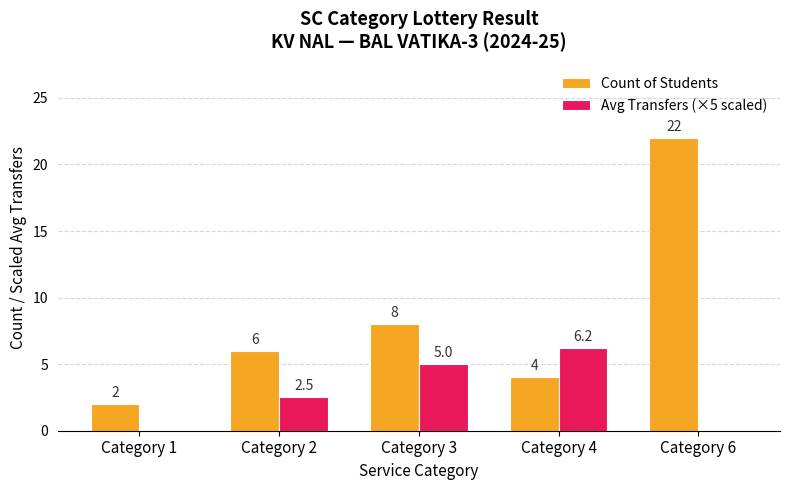

Which series changed the most between Category 2 and Category 4?

Avg Transfers (×5 scaled)